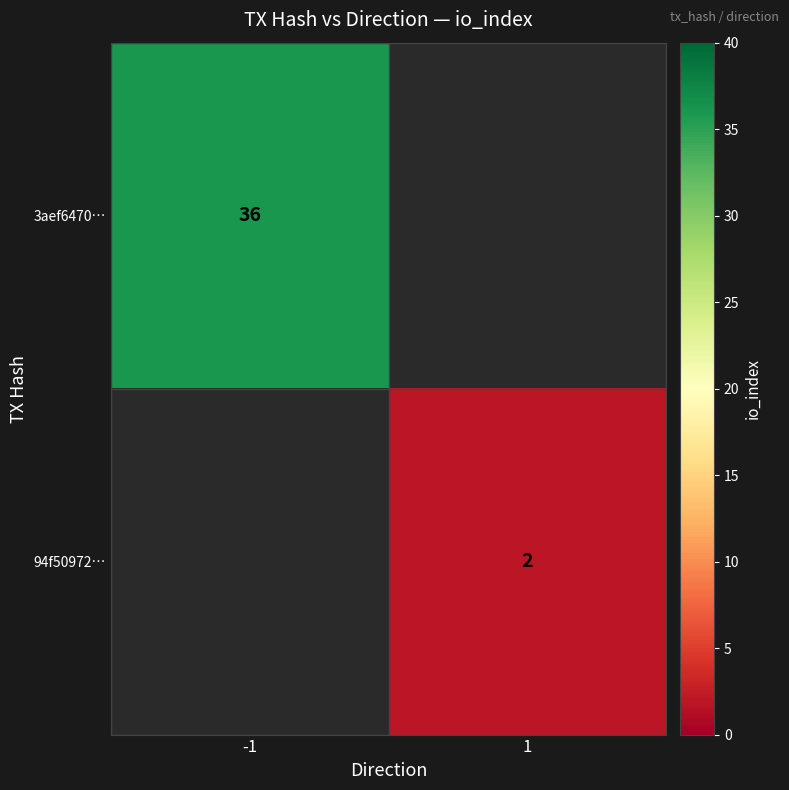

At how many categories does at least one series exceed 6?

1